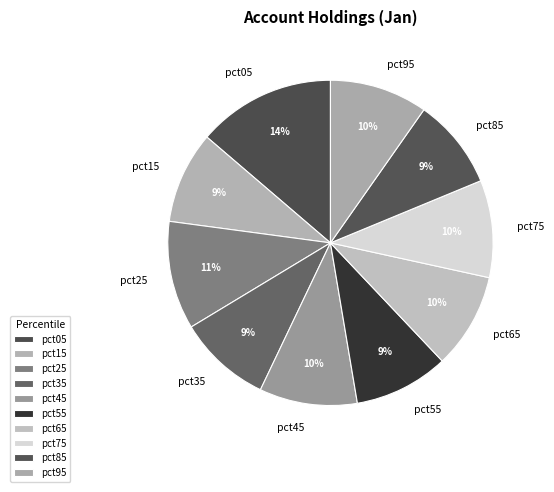

Count the number of slices in the pie.

10